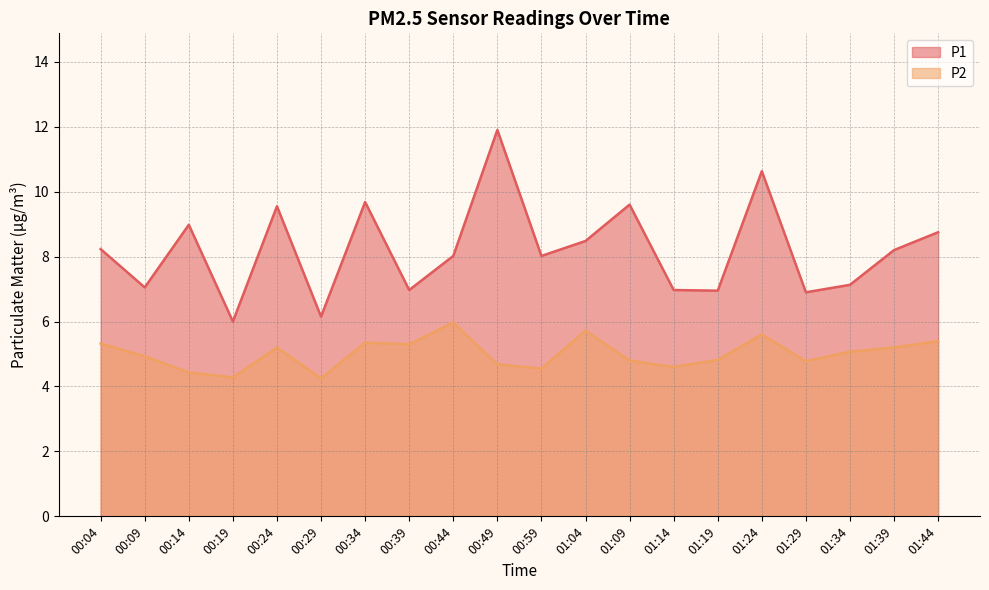

Reading right to left, extract all data points from this chart.

P1: 8.8	8.2	7.1	6.9	10.6	7.0	7.0	9.6	8.5	8.0	11.9	8.0	7.0	9.7	6.2	9.6	6.0	9.0	7.0	8.2
P2: 5.4	5.2	5.1	4.8	5.6	4.8	4.6	4.8	5.7	4.5	4.7	6.0	5.3	5.3	4.2	5.2	4.3	4.4	4.9	5.3